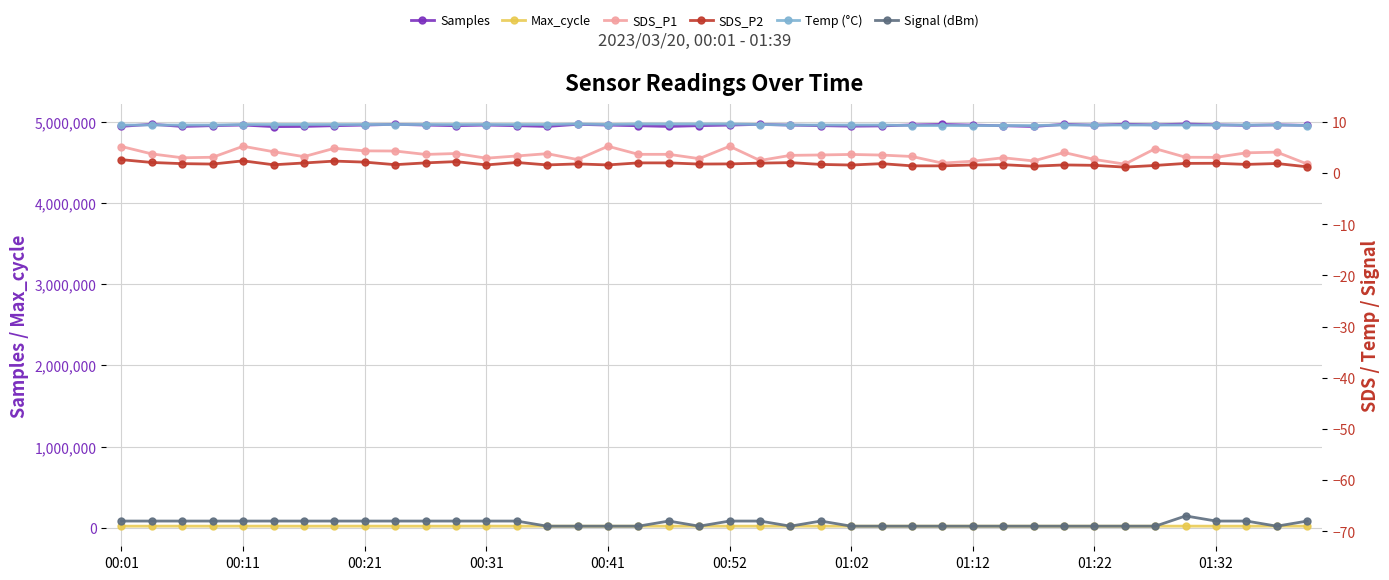

List the series in order of their peak value, highest first.

Samples, Max_cycle, Temp (°C), SDS_P1, SDS_P2, Signal (dBm)